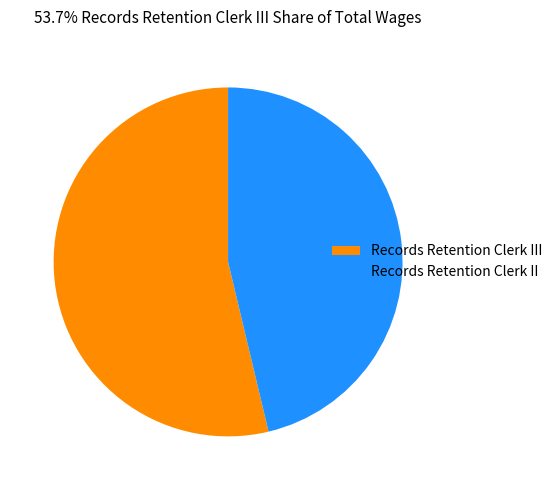

The Records Retention Clerk III slice represents 54% of the pie. True or false?

True